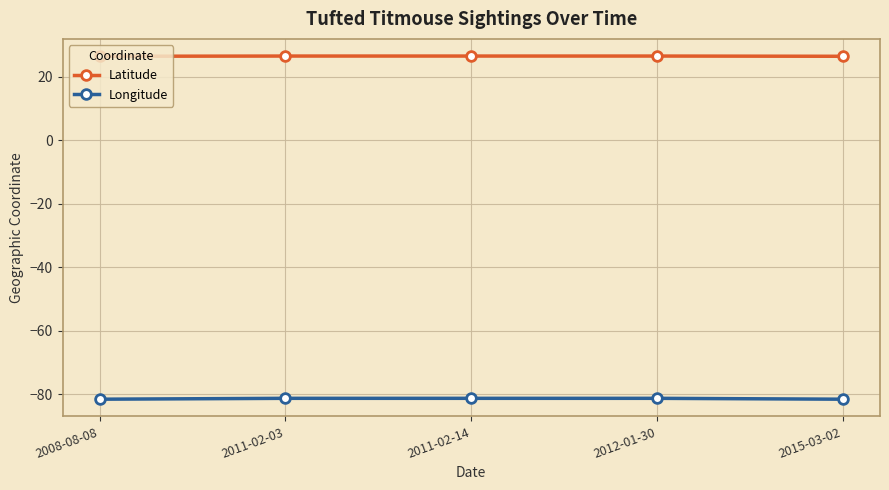

Rank the series by their average value, from lowest to highest.

Longitude, Latitude